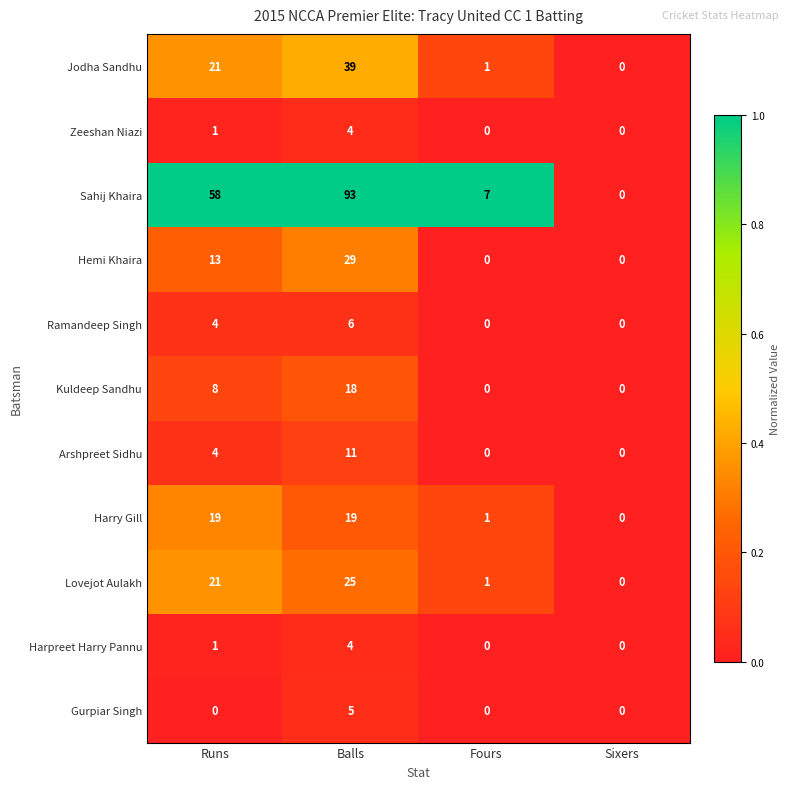

Is the value of Ramandeep Singh at Balls greater than the value of Jodha Sandhu at Balls?

No